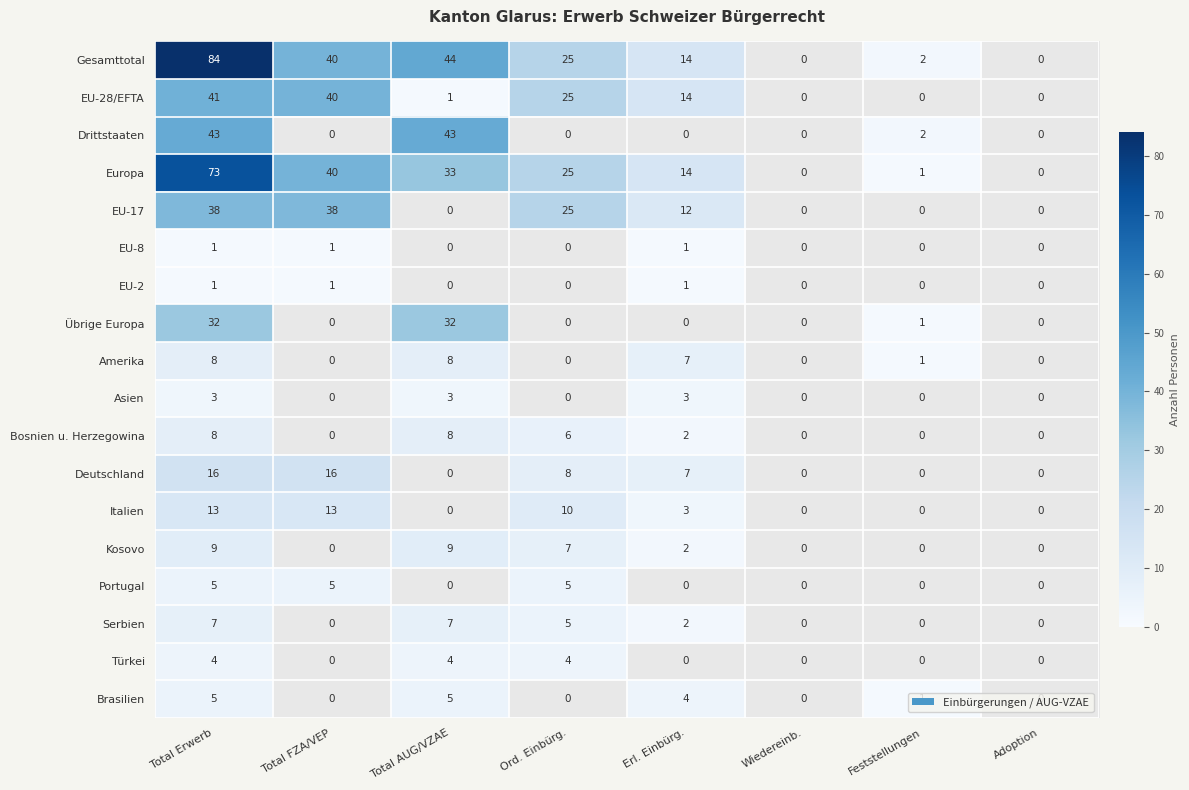

What is the difference between the Europa values at Feststellungen and Total AUG/VZAE?

32